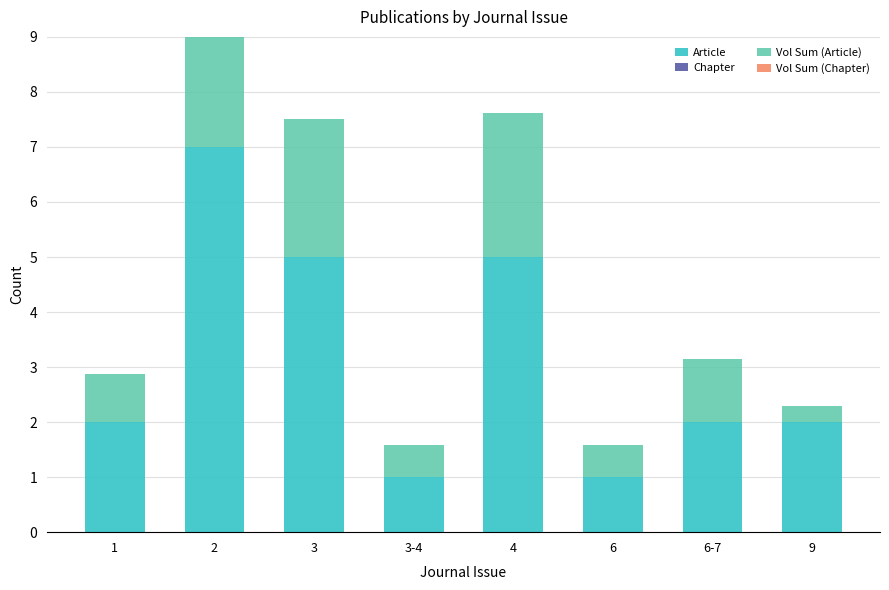

How many bars are there in total?

8